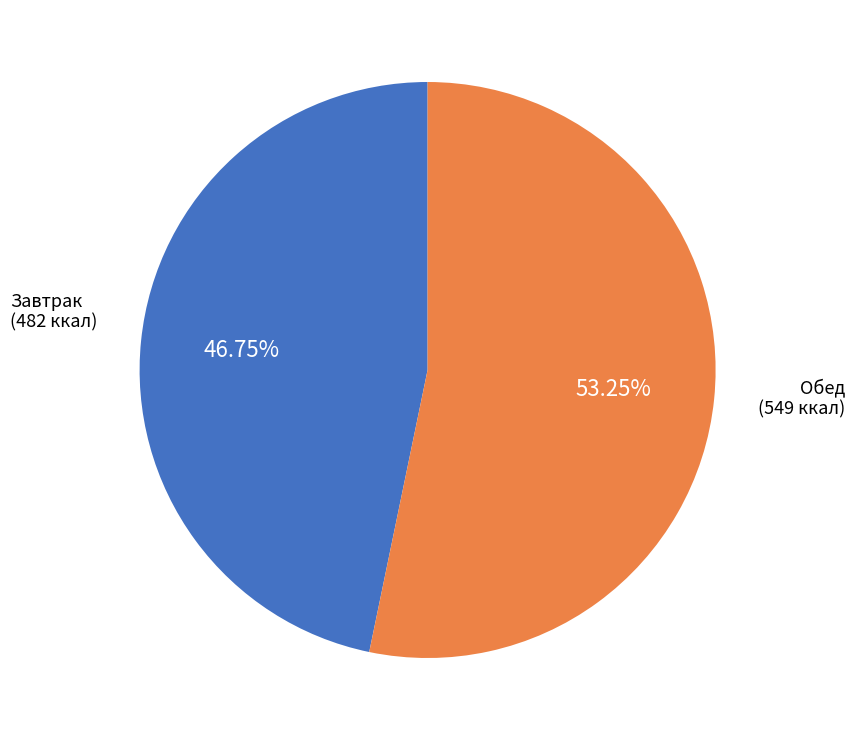

How many segments does this pie chart have?

2